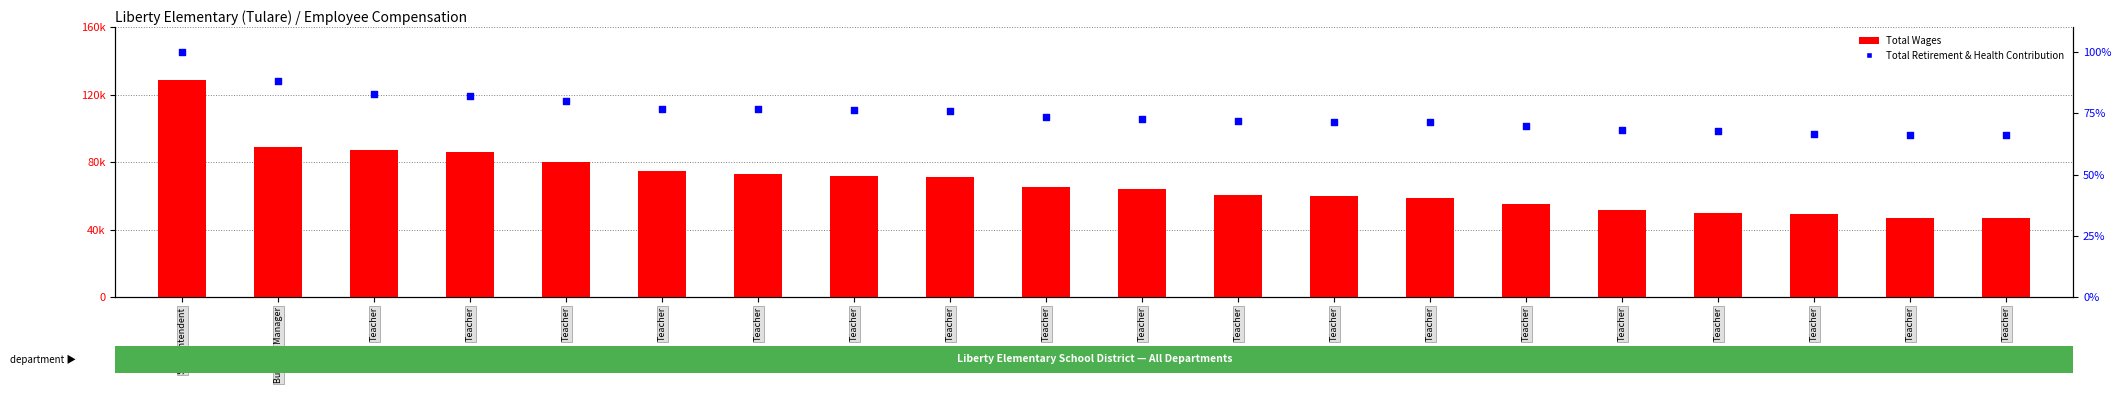

What are all the series names shown in the legend?

Total Wages, Total Retirement & Health Contribution